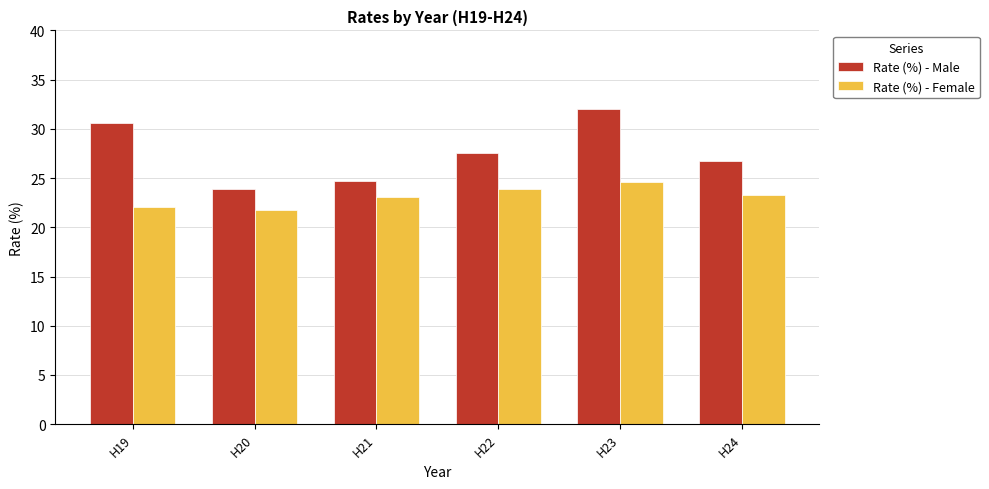

What is the difference between the highest and lowest values at H20?

2.1